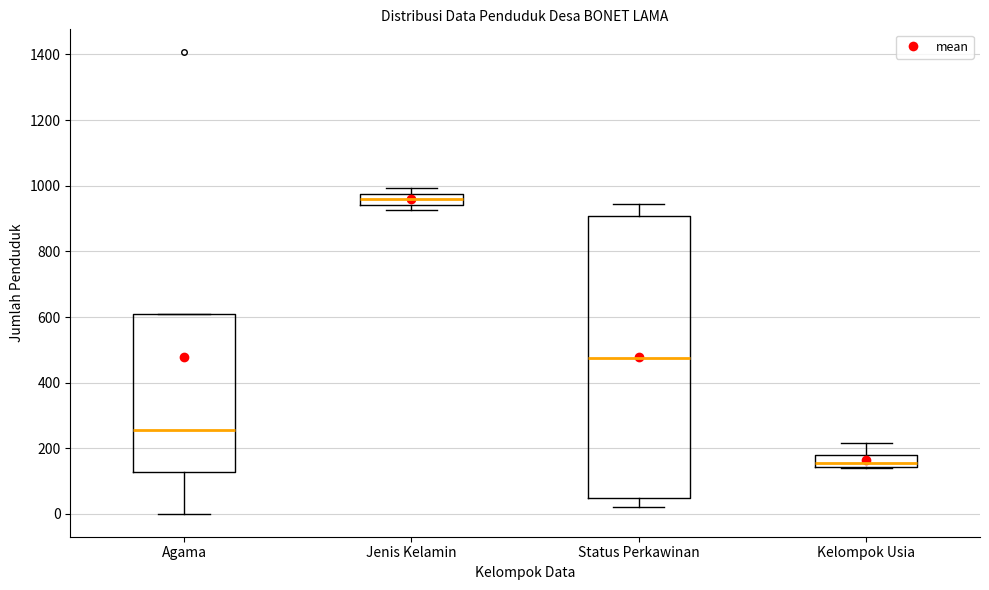

Which box's median line is the highest?

Jenis Kelamin